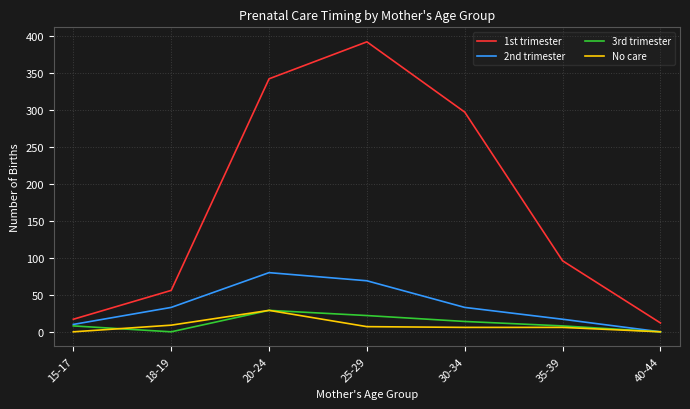

Which series has the largest range (max minus min)?

1st trimester